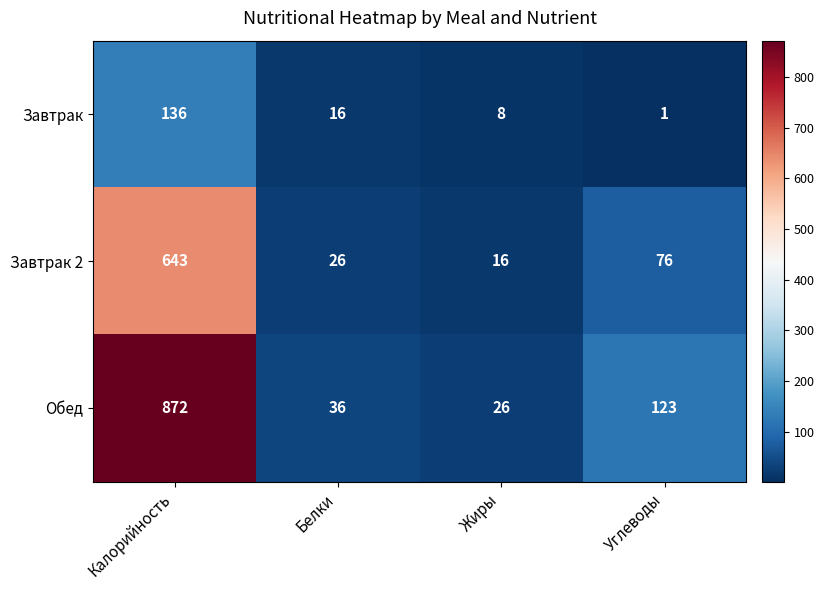

Where does the Завтрак 2 series first go above 76?

Калорийность